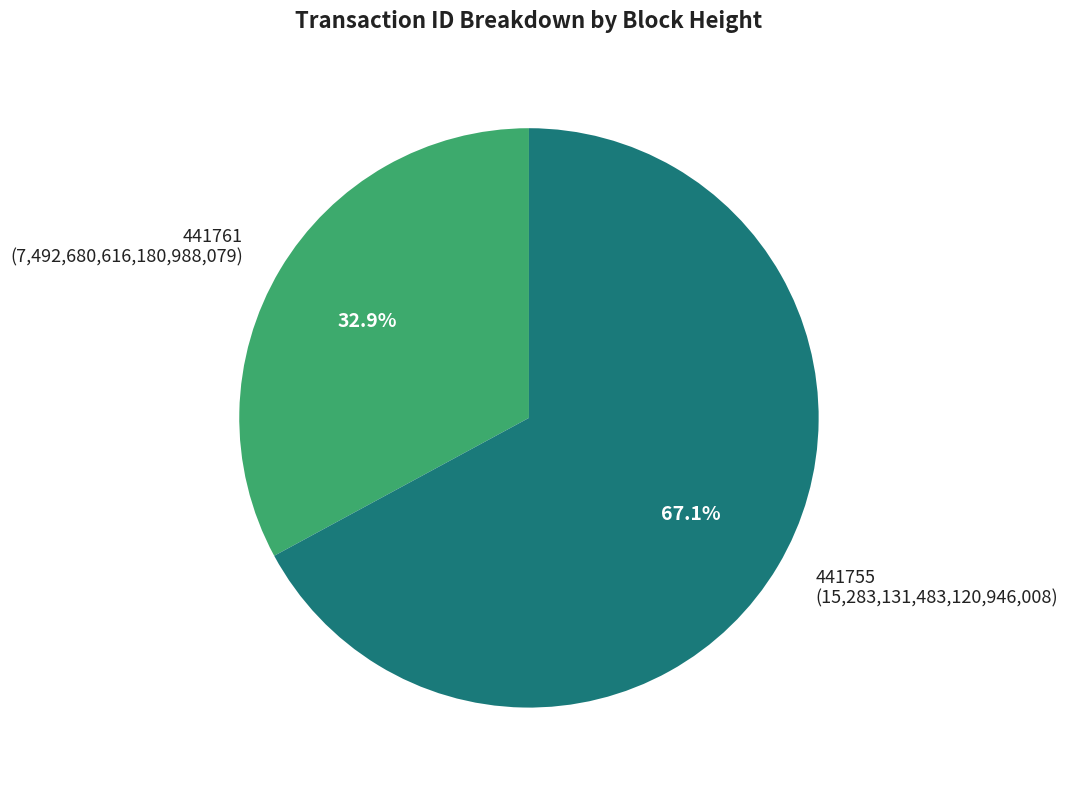

To the nearest percent, what is the difference between the largest and smallest slice percentages?

34%